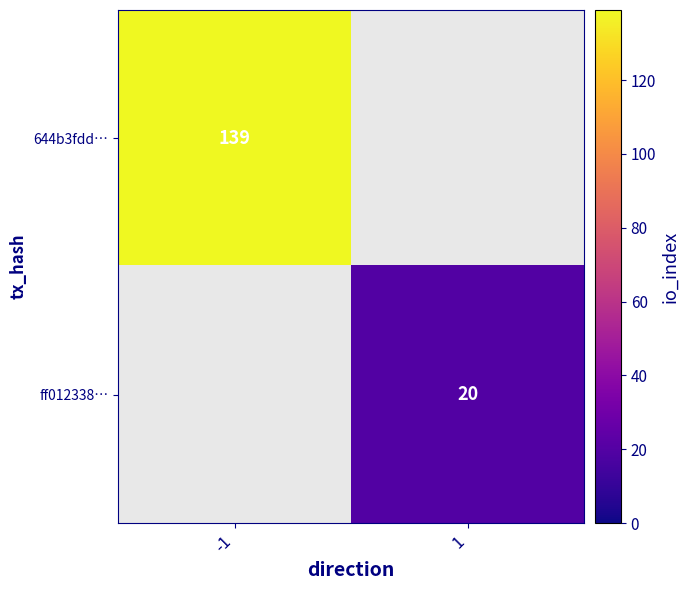

True or false: 644b3fdd… has a value of 227 at -1.

False